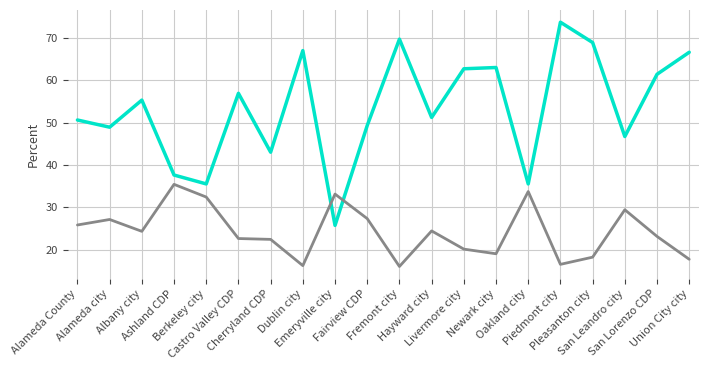

What is the minimum value shown in the chart?

16.0